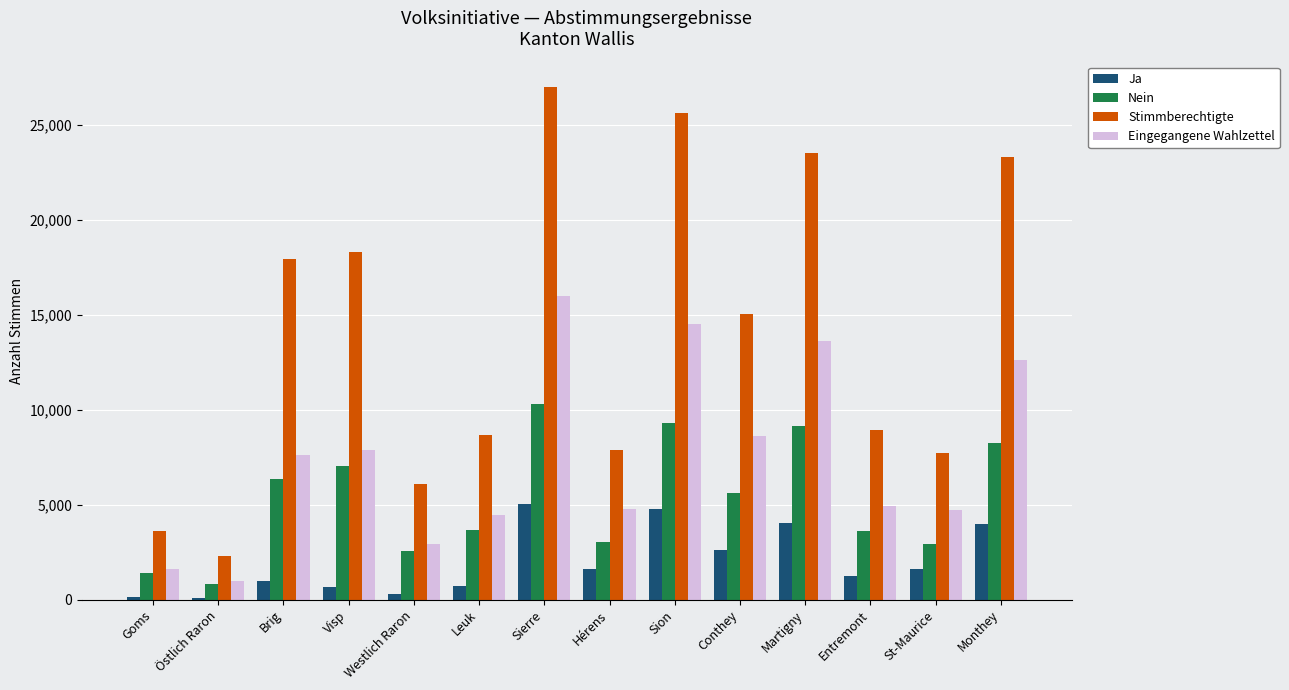

What is the difference between the maximum and minimum values in the Eingegangene Wahlzettel series?

15061